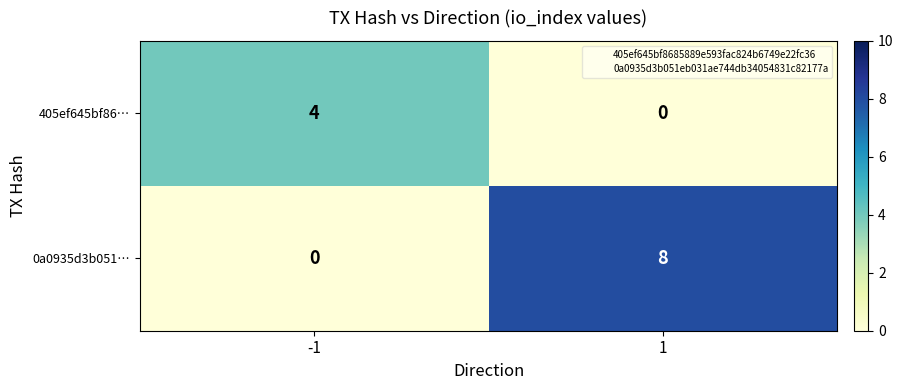

Which series has the largest range (max minus min)?

0a0935d3b051…